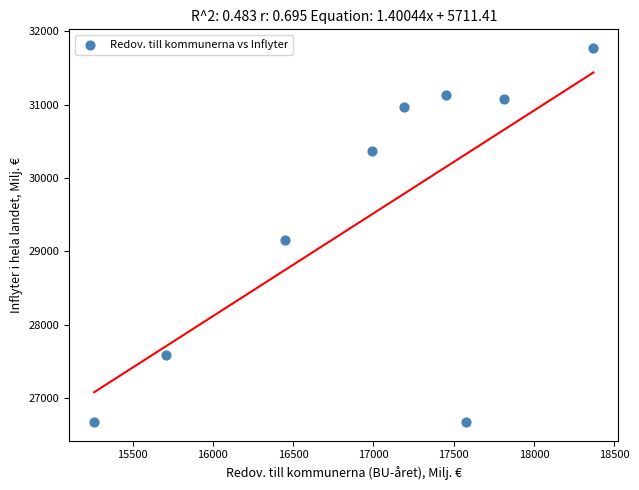

What Y value in the scatter plot is closest to 29223?

29152.6